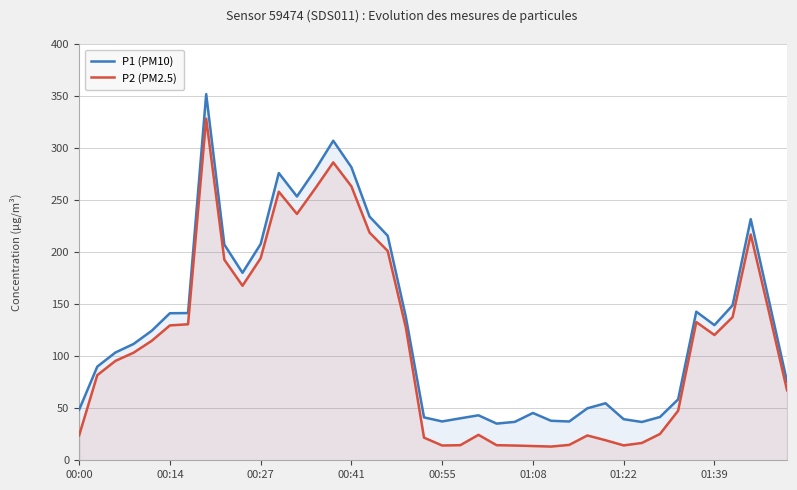

Is the value of P2 (PM2.5) at 37 greater than the value of P1 (PM10) at 18?

Yes